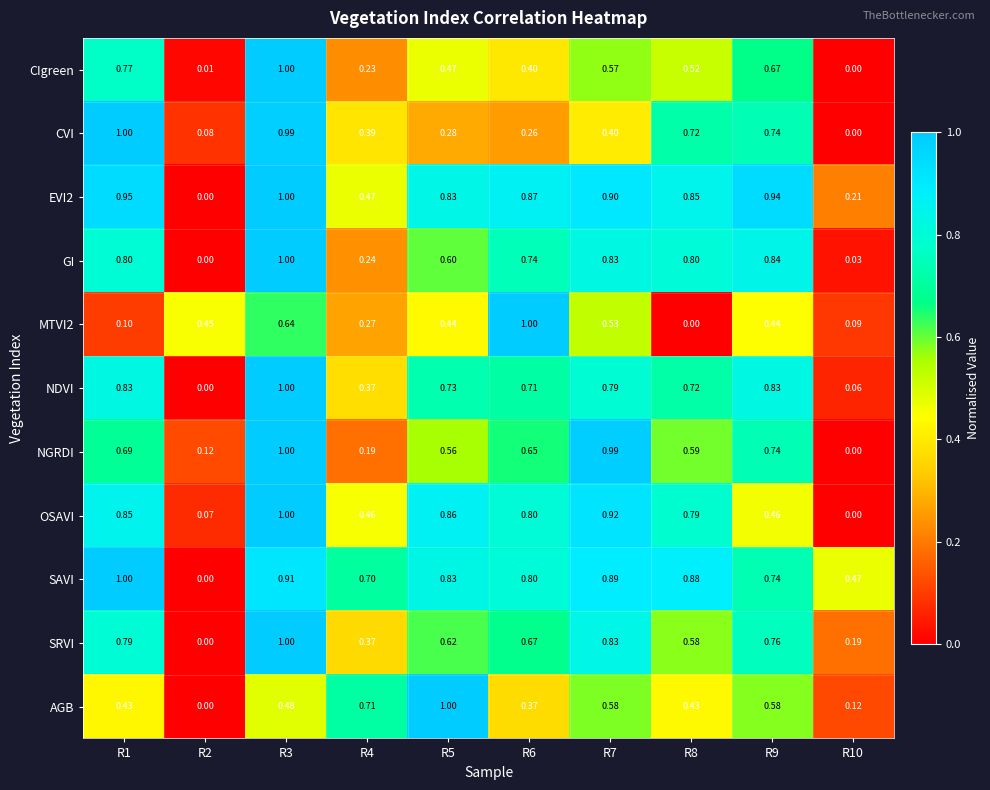

Is the value of EVI2 at R5 greater than the value of MTVI2 at R5?

Yes